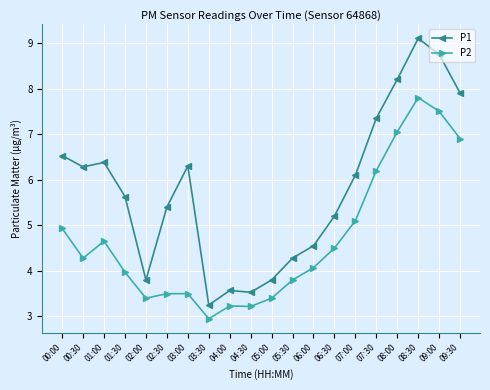

What is the sum of the P1 values at 09:00 and 02:00?

12.6